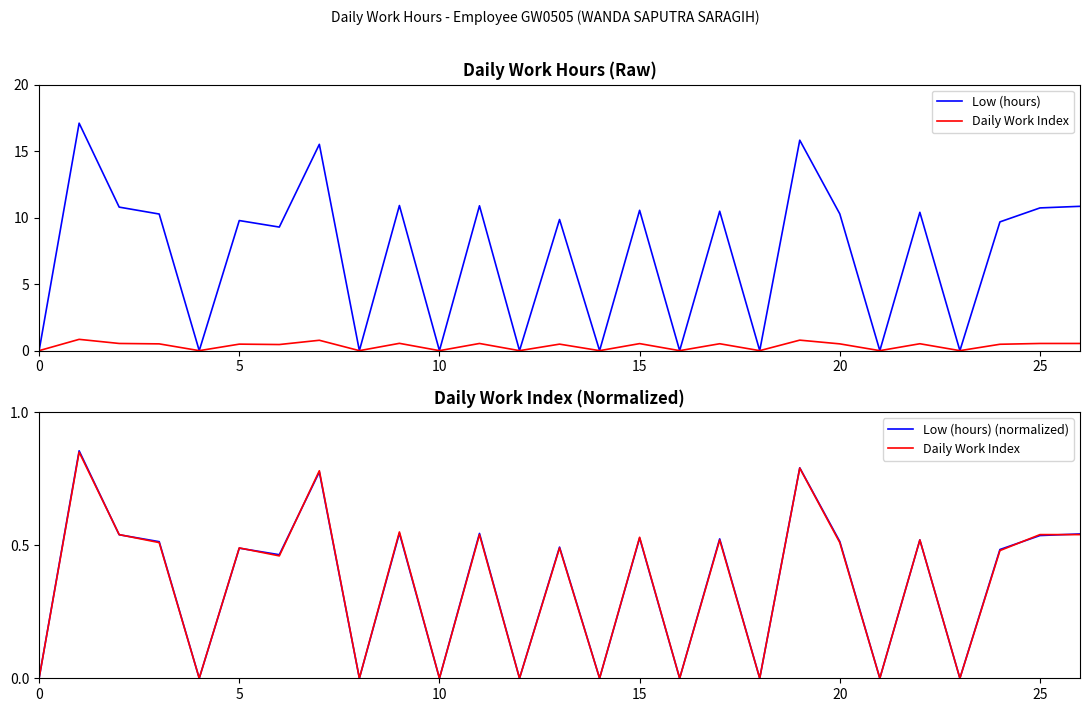

What are all the series names shown in the legend?

Low (hours), Daily Work Index, Low (hours) (normalized)